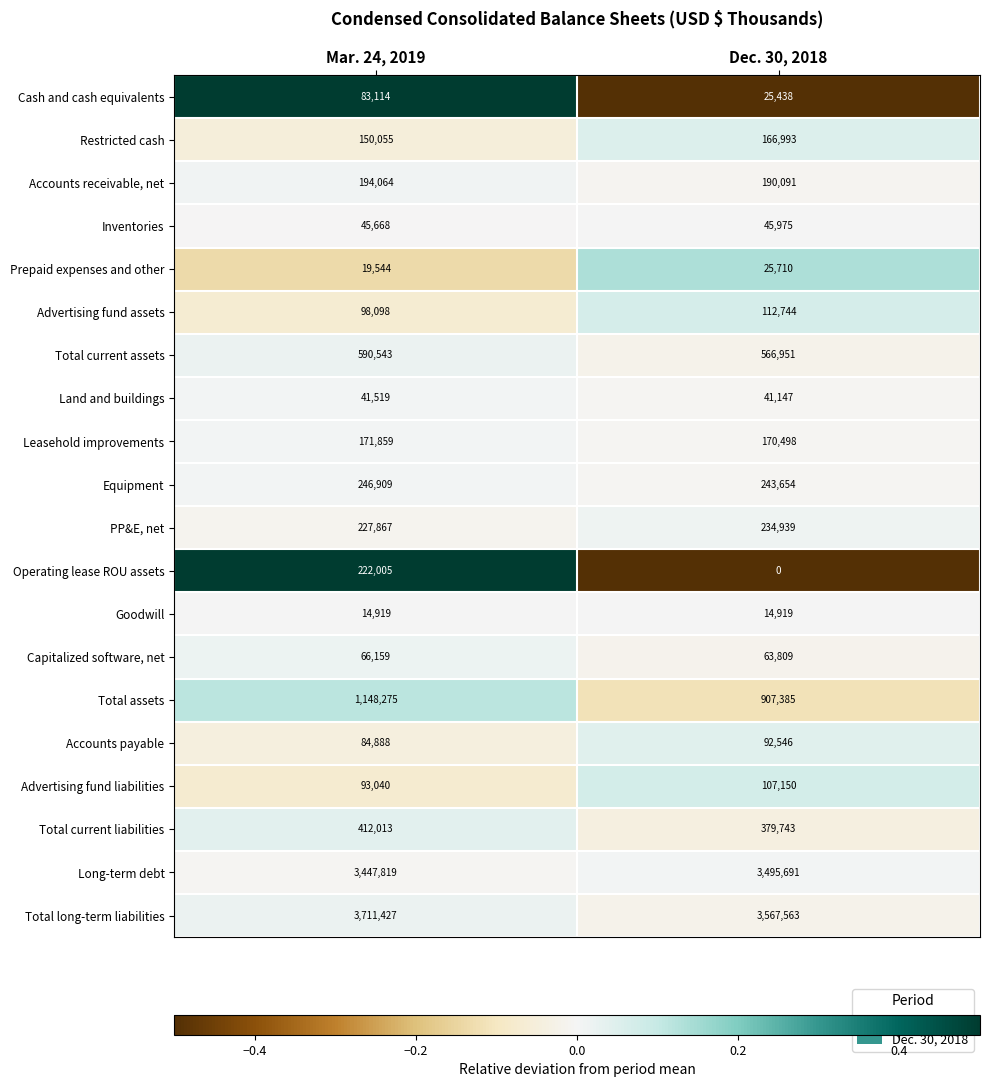

Which label corresponds to the smallest value in the chart?

Dec. 30, 2018